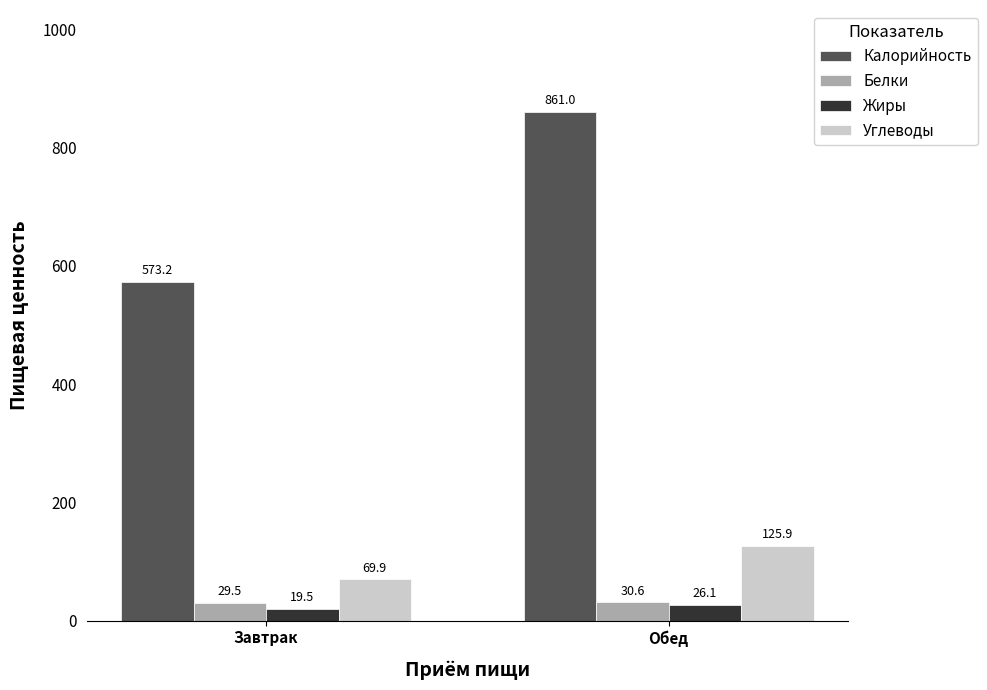

What are all the series names shown in the legend?

Калорийность, Белки, Жиры, Углеводы